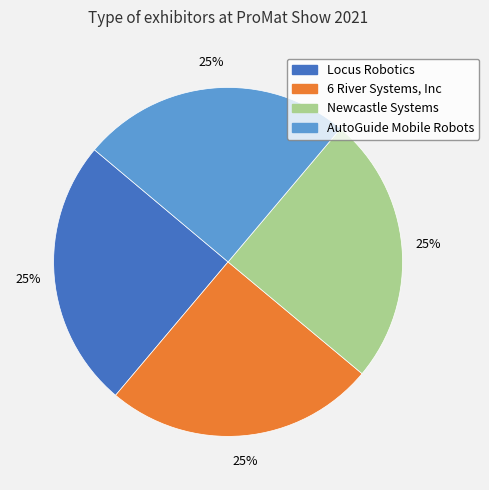

What percentage is the 6 River Systems, Inc slice, to the nearest percent?

25%